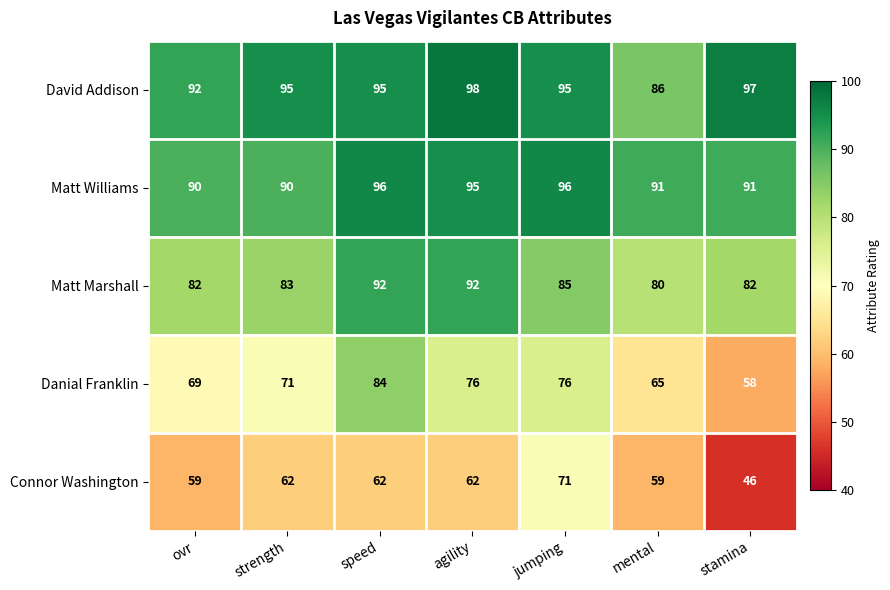

The value of Matt Marshall at mental is 80. True or false?

True